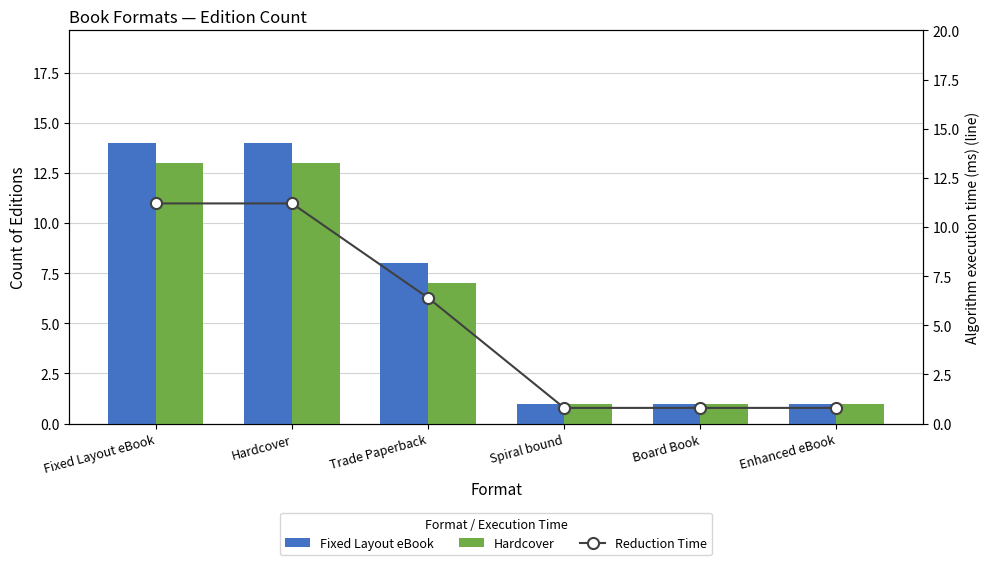

Are the bars horizontal?

No